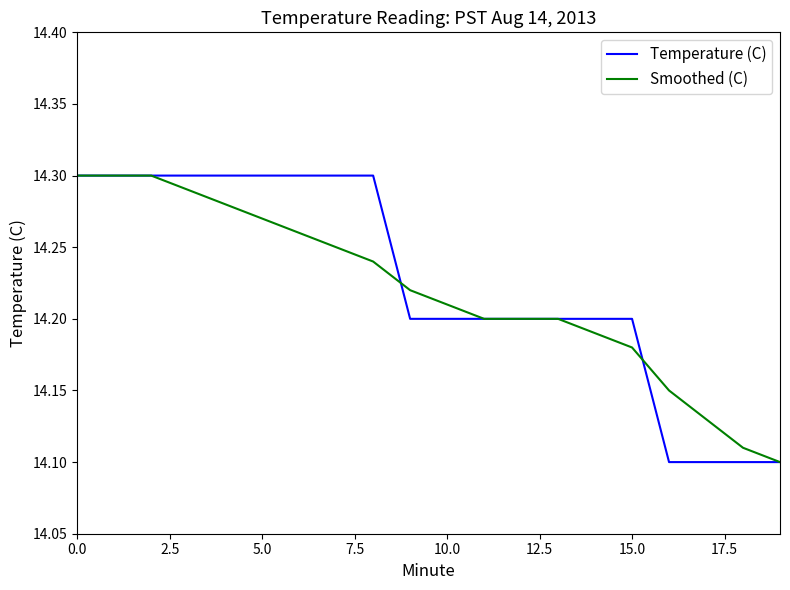

How many lines are shown in the chart?

2